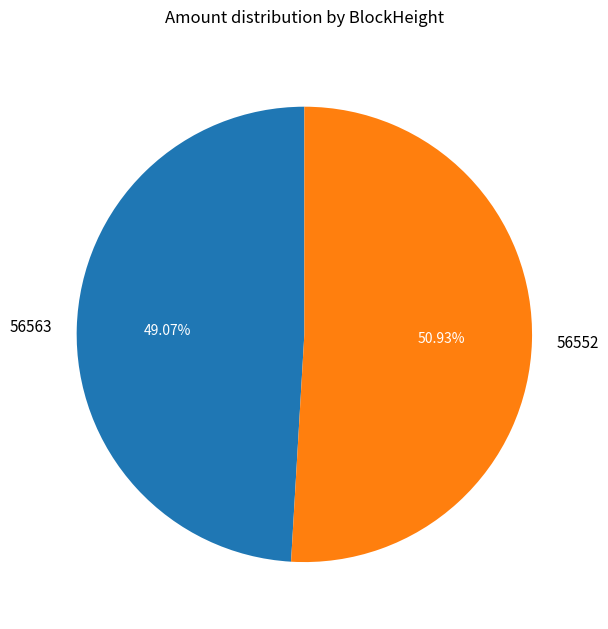

To the nearest percent, what is the difference between the largest and smallest slice percentages?

2%